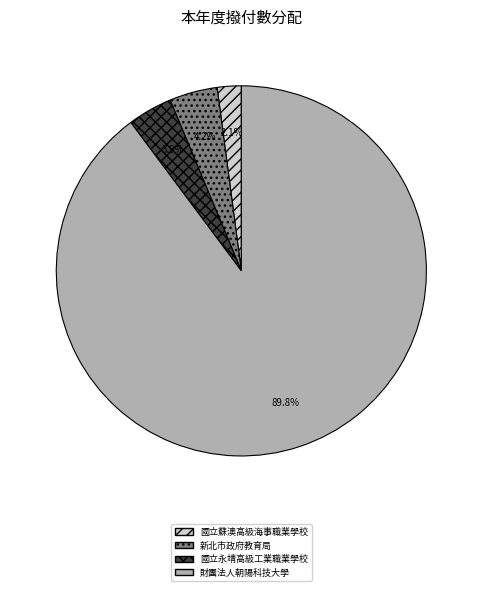

Is there a majority slice in this chart?

Yes